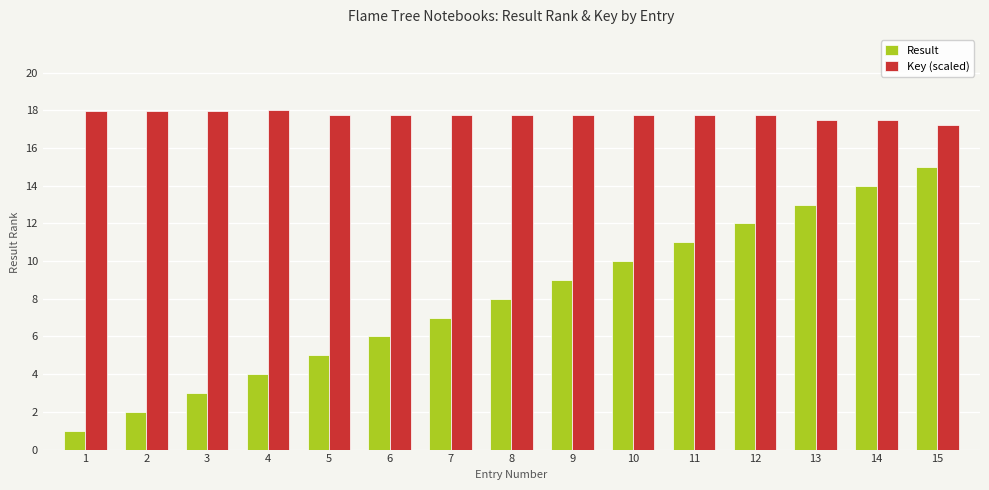

Reading left to right, what are all the values shown in this chart?

Result: 1.0	2.0	3.0	4.0	5.0	6.0	7.0	8.0	9.0	10.0	11.0	12.0	13.0	14.0	15.0
Key (scaled): 18.0	18.0	18.0	18.0	17.8	17.8	17.8	17.8	17.8	17.8	17.8	17.8	17.5	17.5	17.2